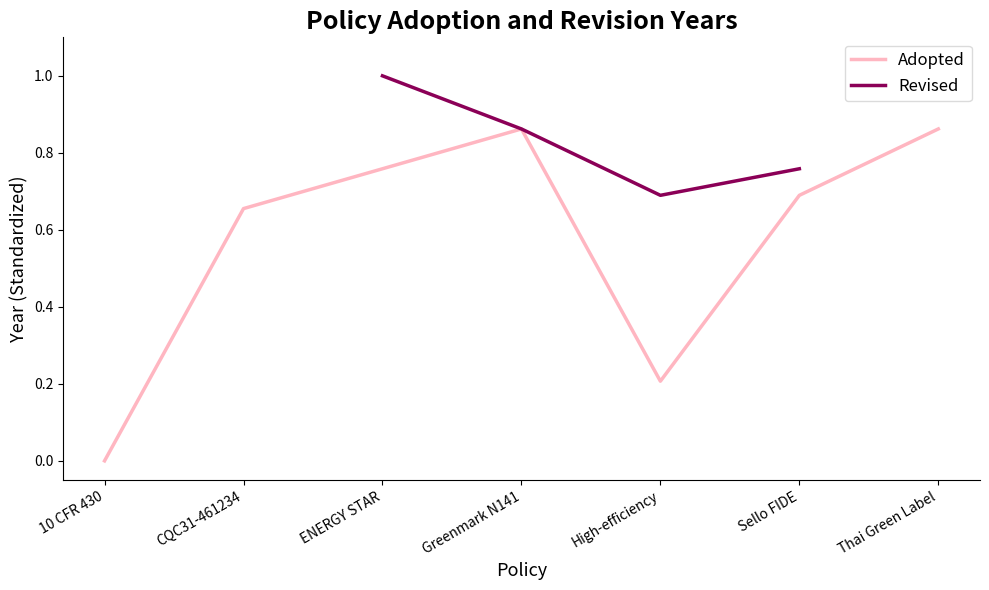

At which category does Adopted reach its first local peak?

Greenmark N141